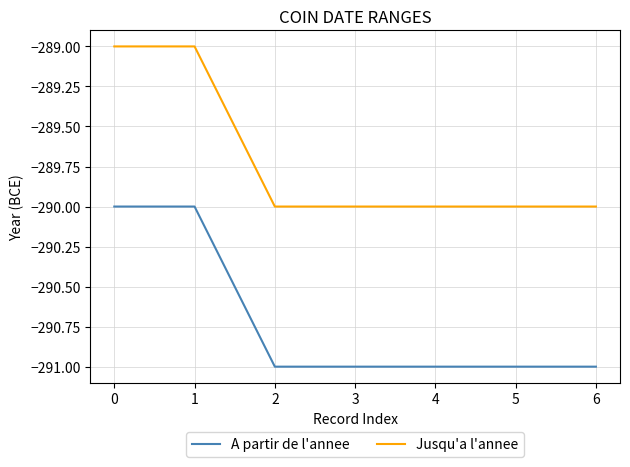

What is the highest value of the A partir de l'annee series?

-290